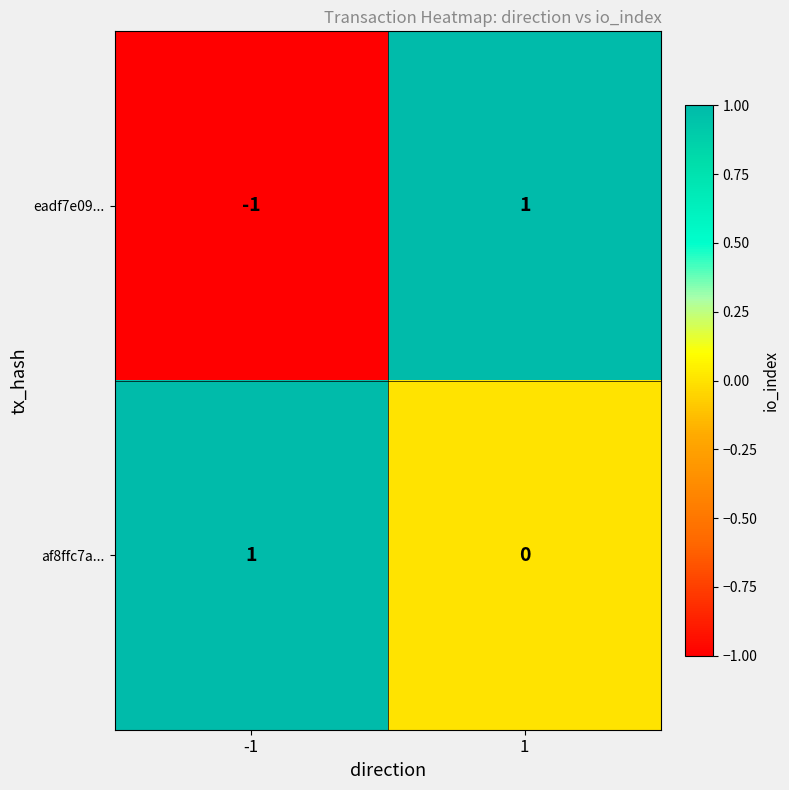

Which series has the largest range (max minus min)?

eadf7e09...